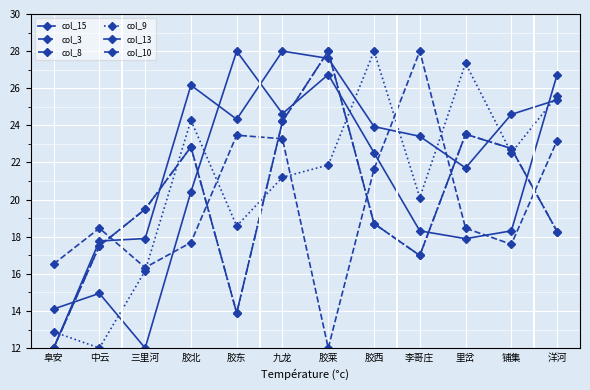

Where is the first local maximum for col_15?

中云